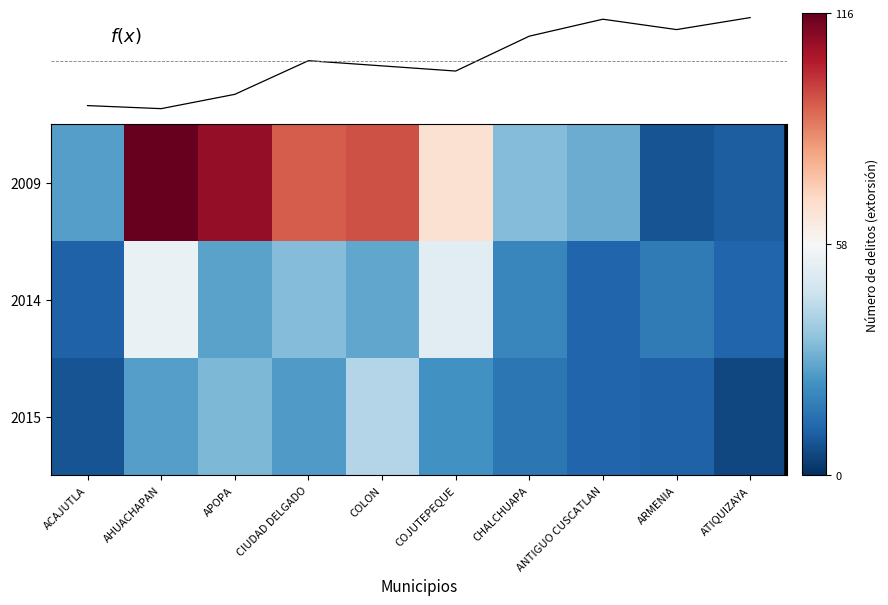

What is the maximum value for 2015?

41